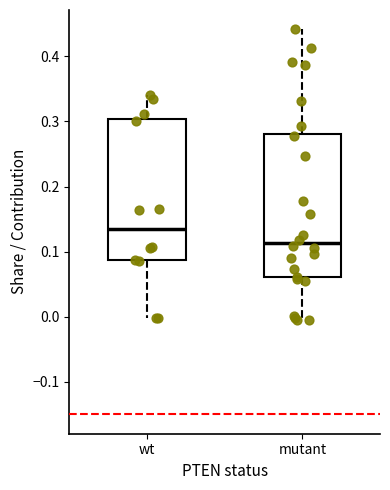

Reading left to right, transcribe this box plot: for each box, give where its median line is, the range the box spans, and where its two whiskers end, as read against the y-axis. The values are not printed on the chart, so give them approximately, as read against the axis.

wt: median 0.14, box 0.09 to 0.30, whiskers 0.00 to 0.34
mutant: median 0.11, box 0.06 to 0.28, whiskers 0.00 to 0.44